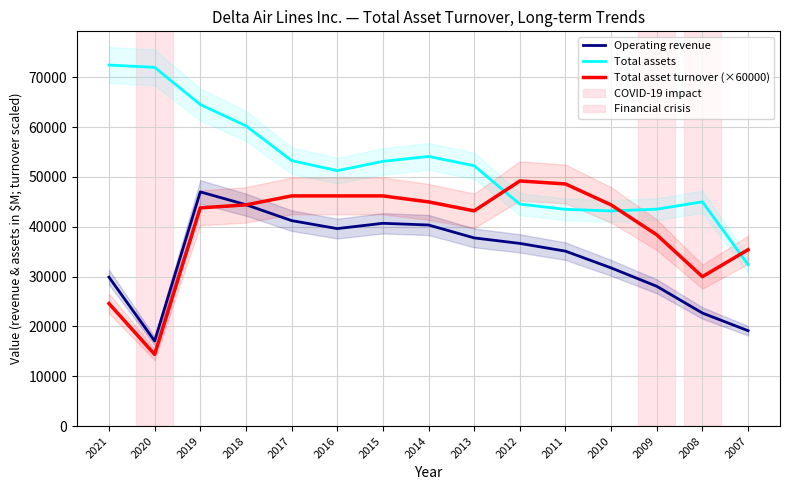

Count the number of data series in this chart.

3